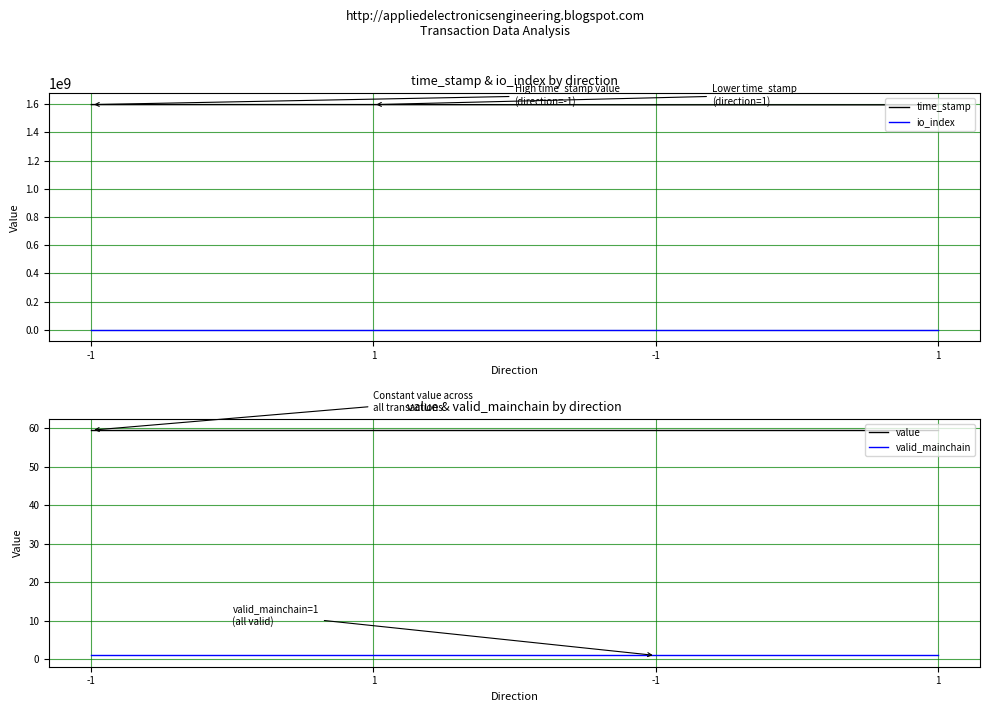

In io_index, how many points are lower than both neighbors (excluding endpoints)?

1